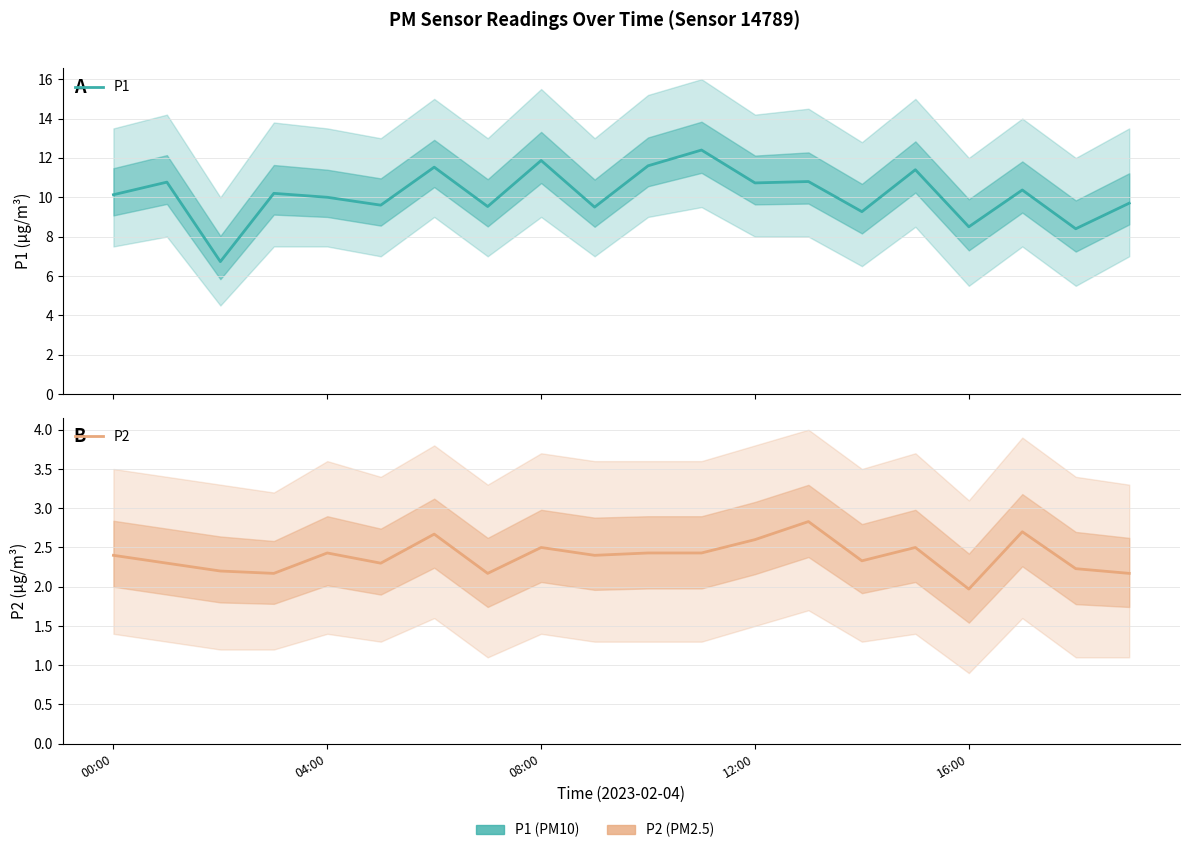

What are all the series names shown in the legend?

P1, P2